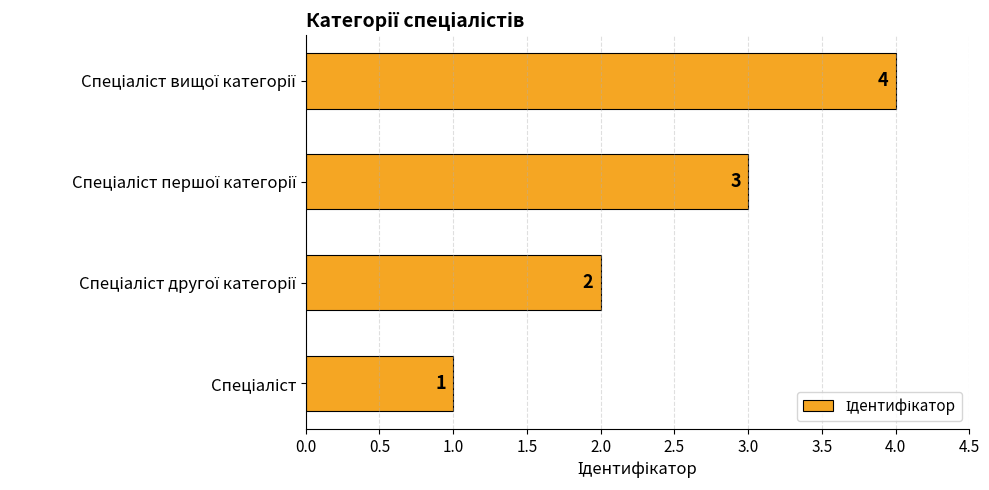

What is the difference between the maximum and minimum values?

3